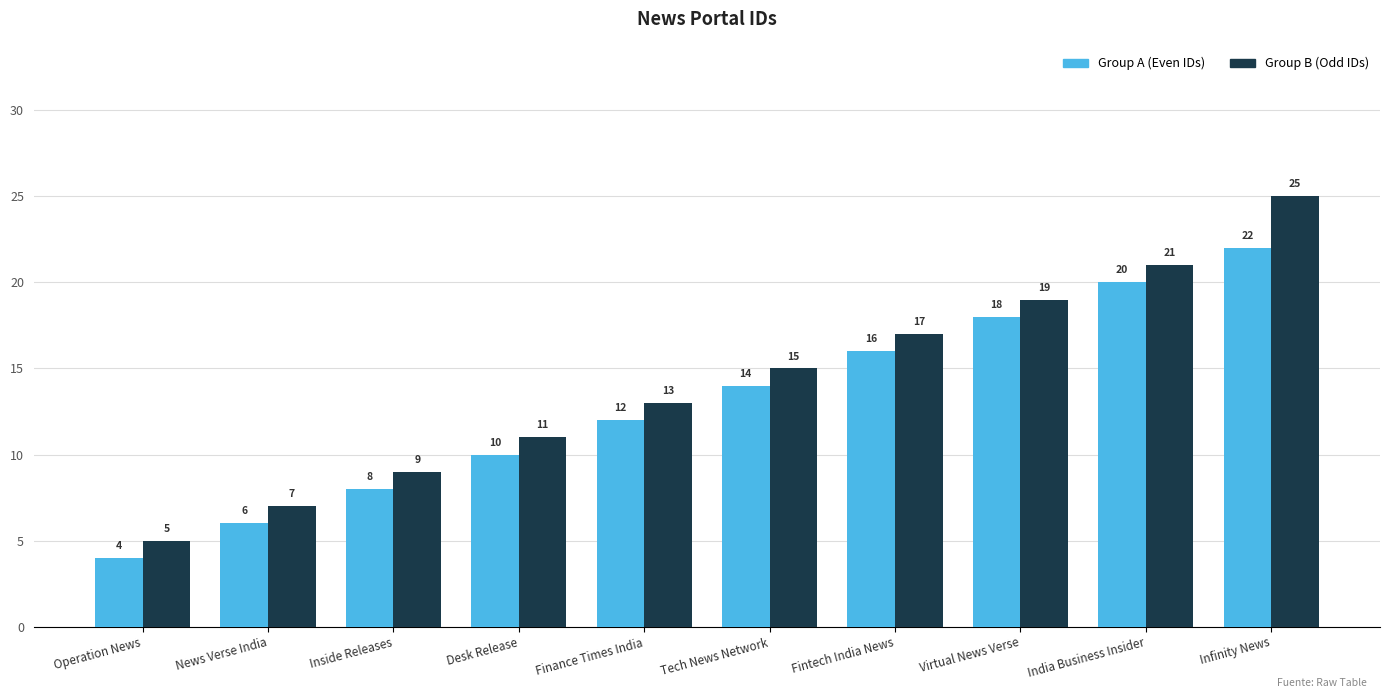

Are the bars horizontal?

No